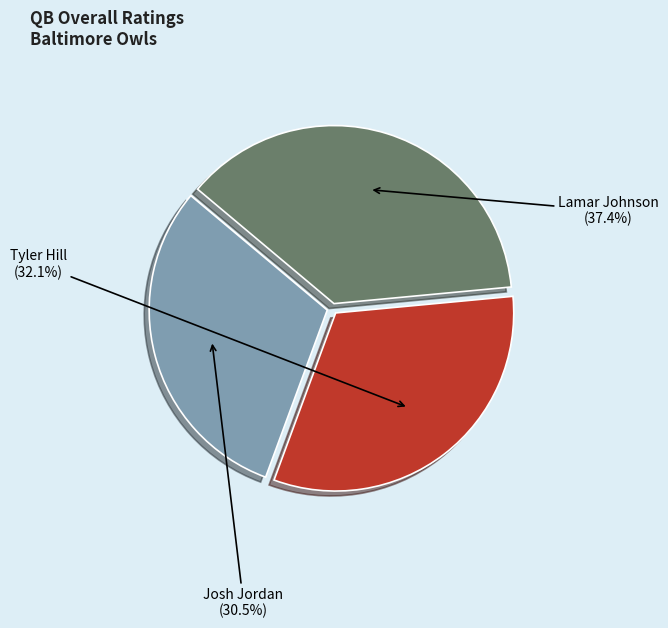

What is the largest slice in the pie chart?

Lamar Johnson